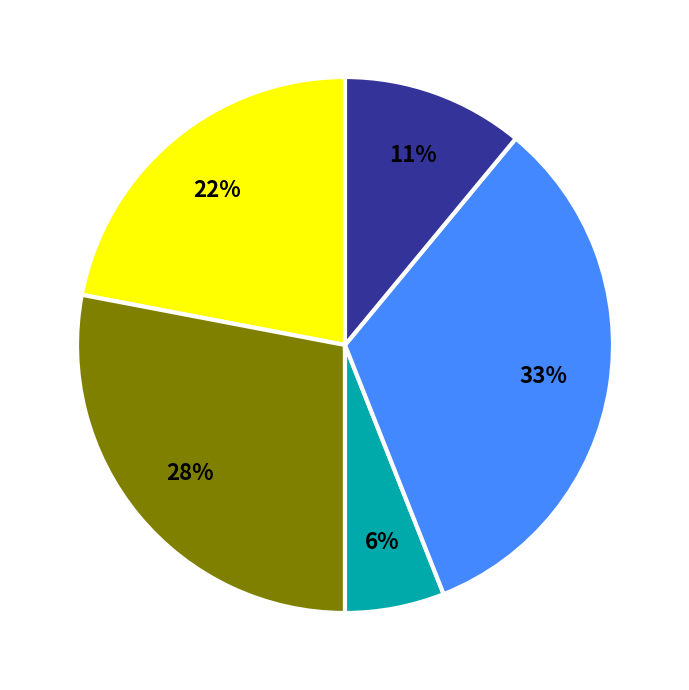

Is there a majority slice in this chart?

No